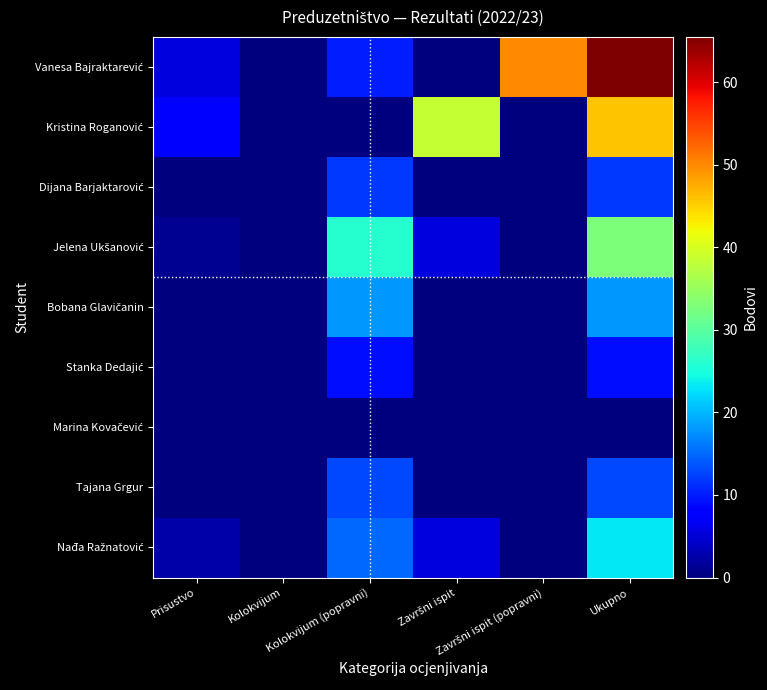

What is the difference between the highest and lowest values at Prisustvo?

7.5